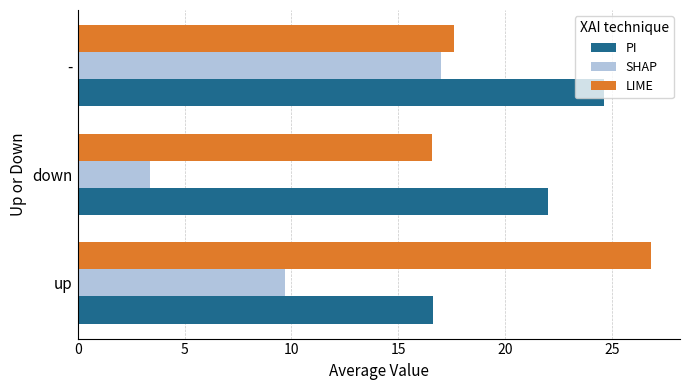

Which series has the largest total across all categories?

PI